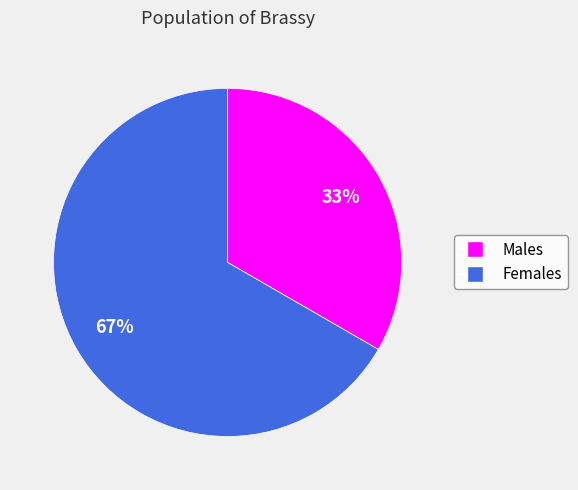

Count the number of slices in the pie.

2